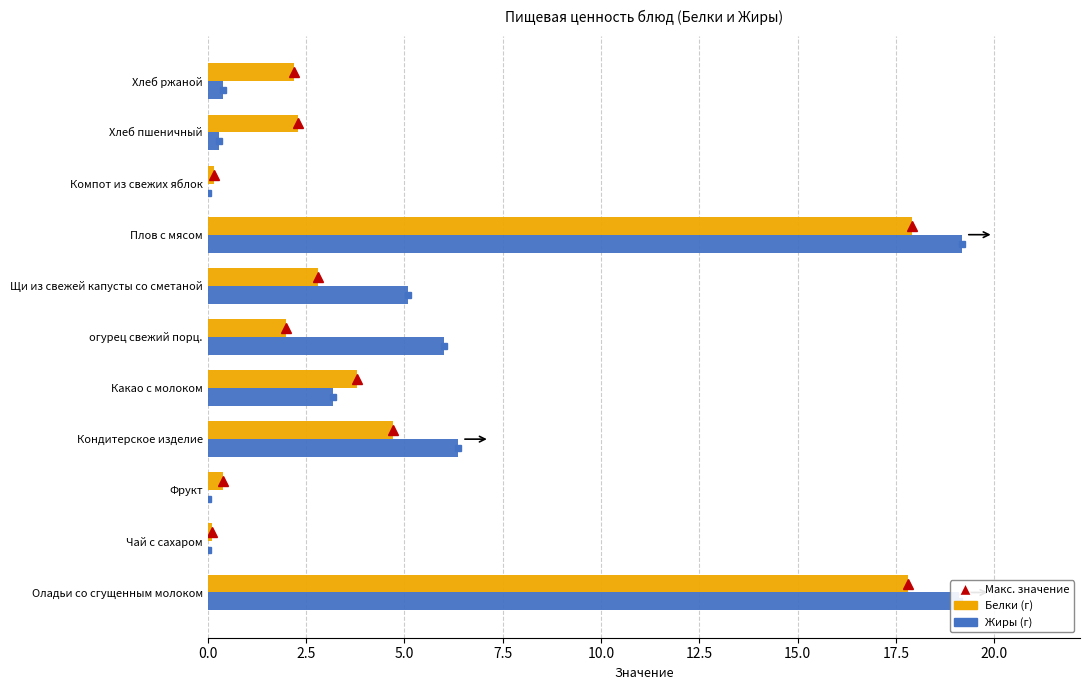

What is the maximum value shown in the chart?

19.2